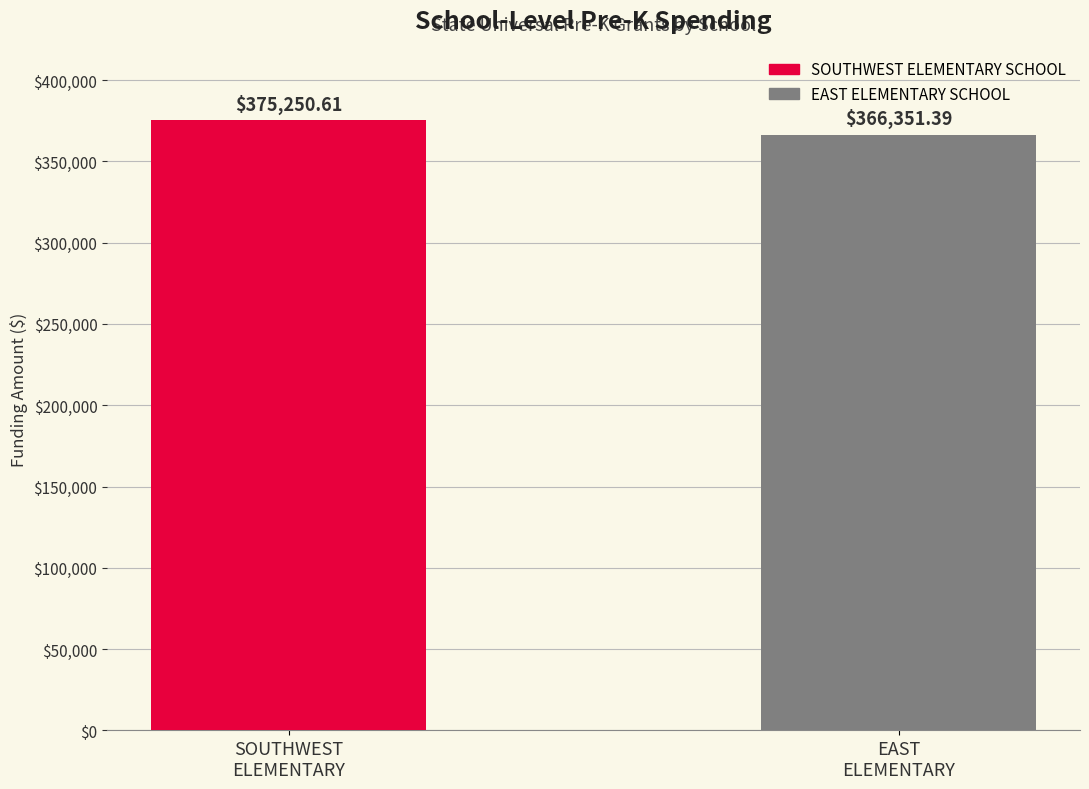

How many data points are less than 375250?

1